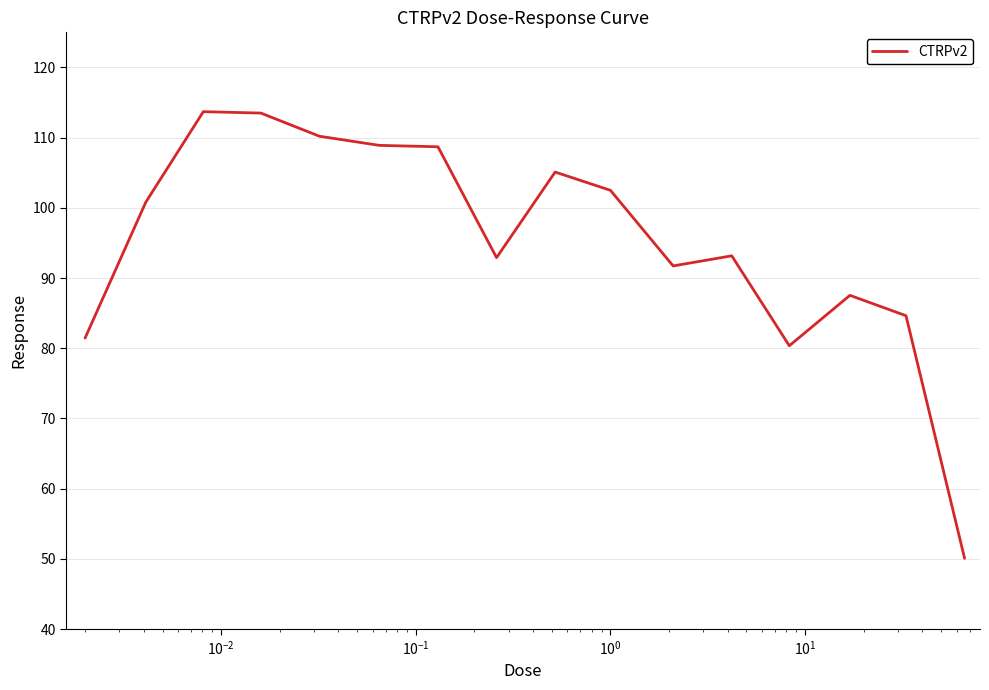

What is the smallest value displayed?

50.1